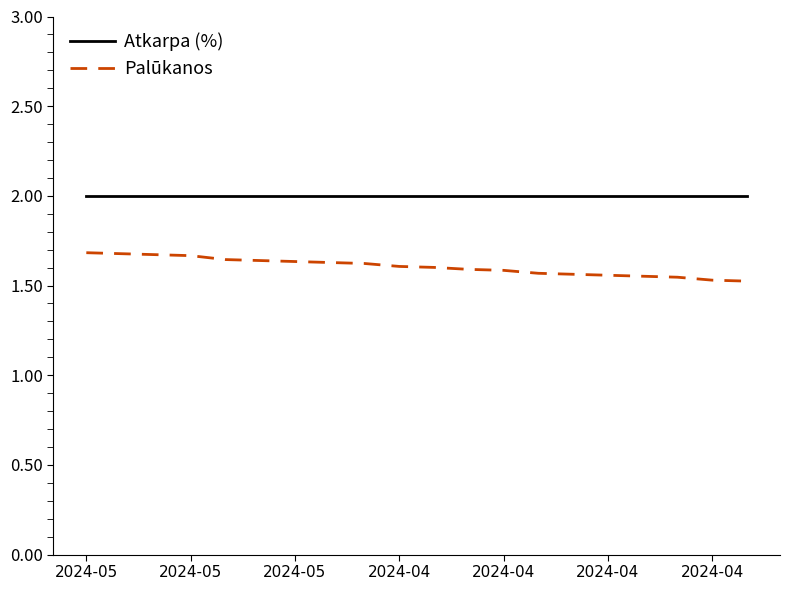

Rank the series by their average value, from highest to lowest.

Atkarpa (%), Palūkanos